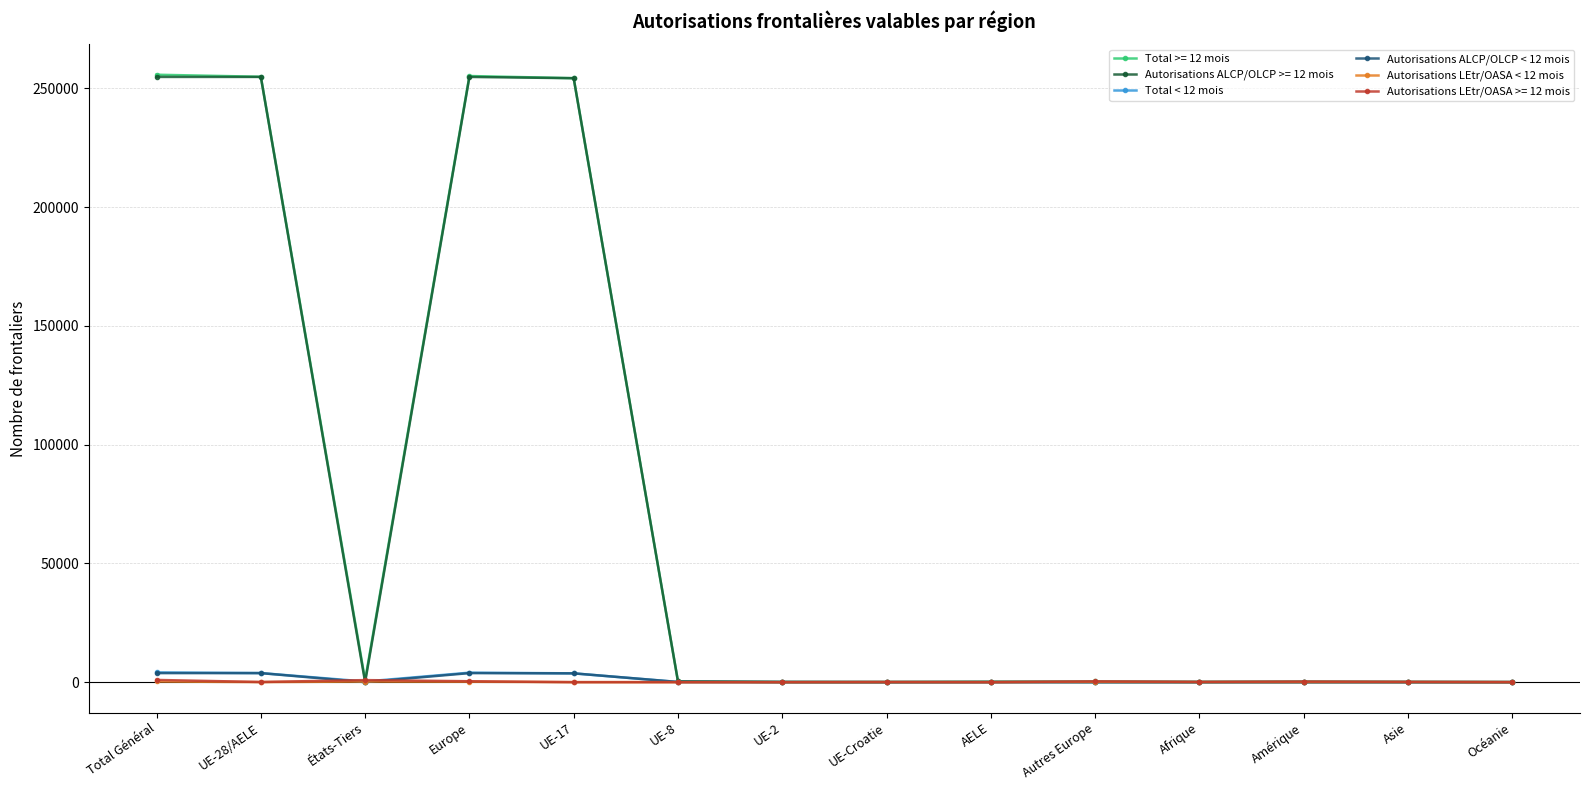

At how many categories does at least one series exceed 17657?

4